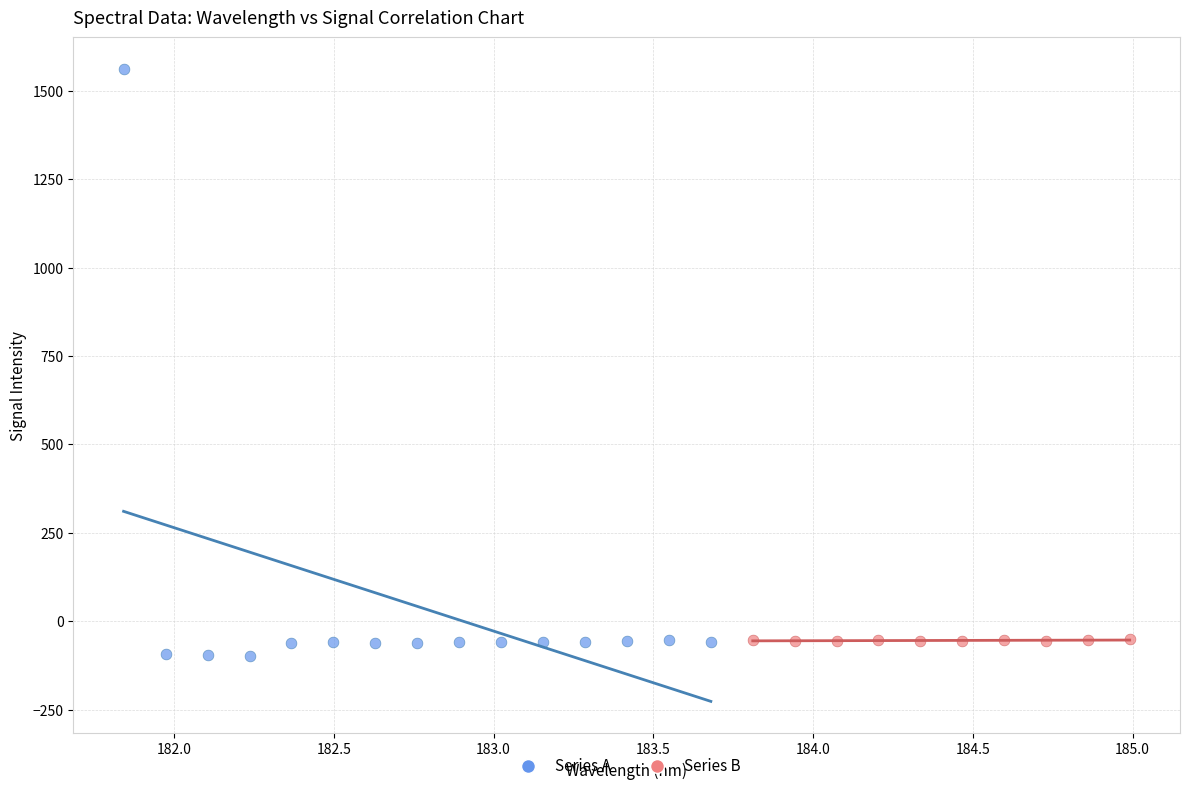

What are all the series names shown in the legend?

Series A, Series B